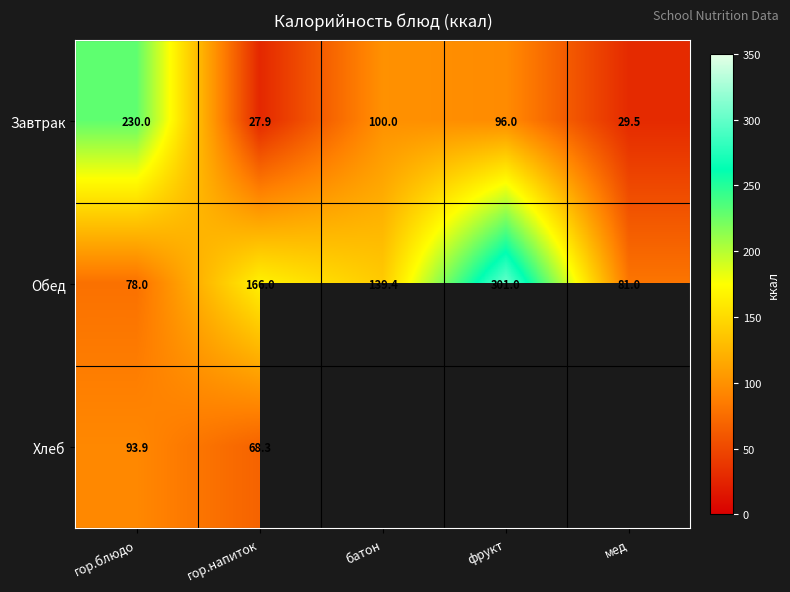

What is the total value across all series at гор.напиток?

262.2